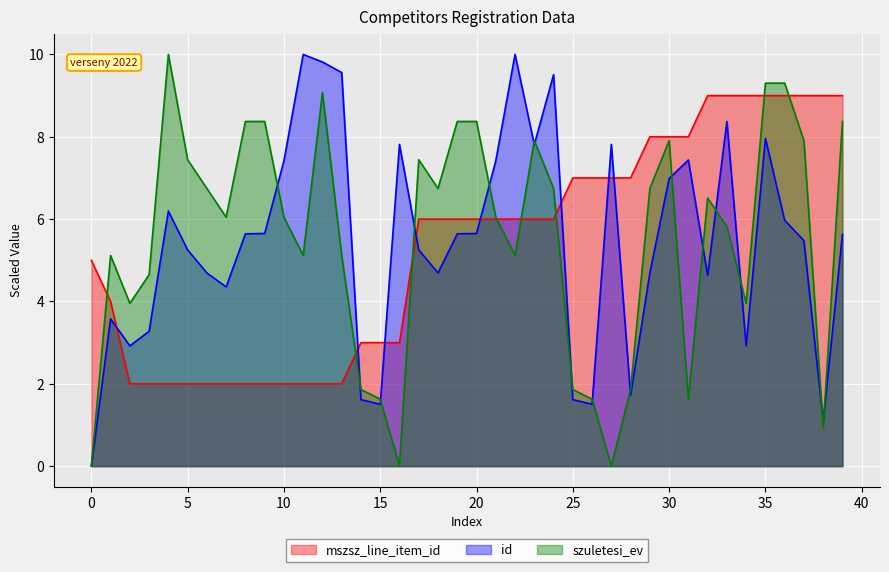

True or false: id and mszsz_line_item_id cross at least once.

True